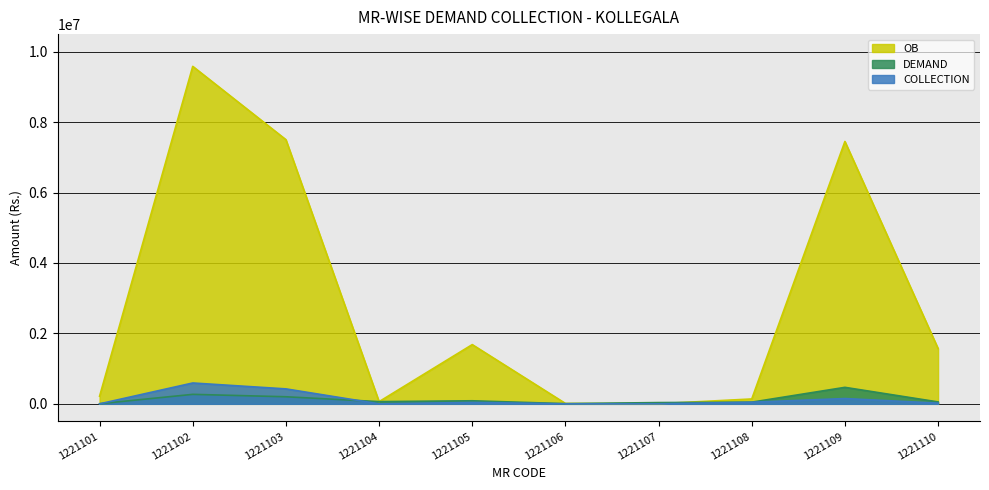

Which series has the largest range (max minus min)?

OB